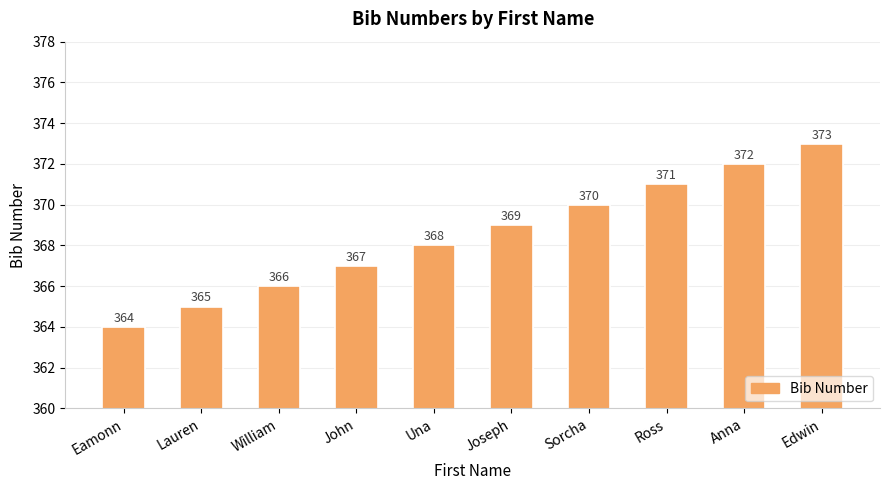

Reading left to right, extract all data points from this chart.

Eamonn=364	Lauren=365	William=366	John=367	Una=368	Joseph=369	Sorcha=370	Ross=371	Anna=372	Edwin=373